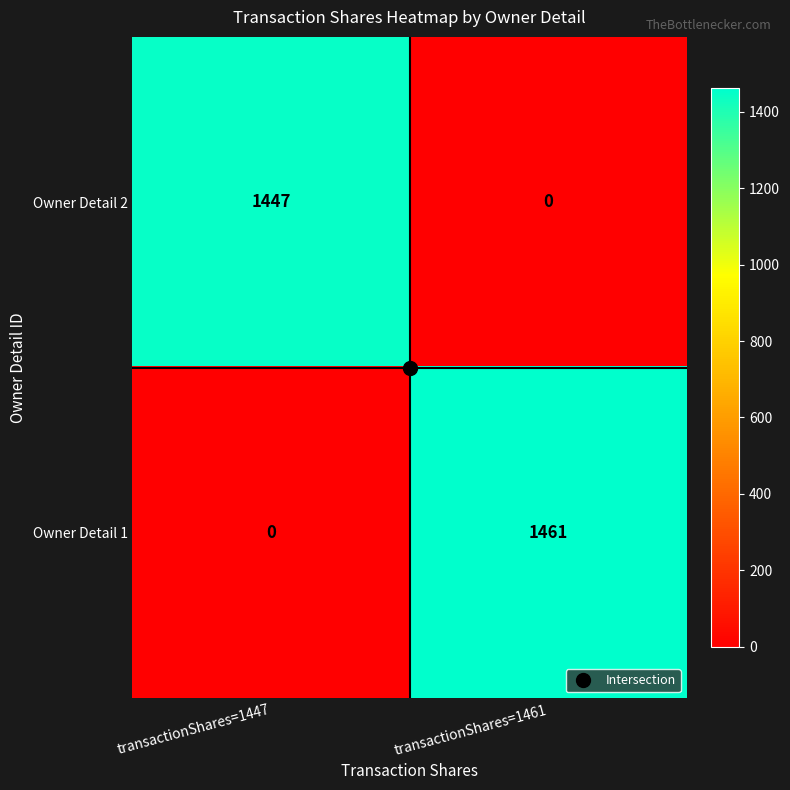

Is the value of Owner Detail 1 at transactionShares=1447 greater than the value of Owner Detail 2 at transactionShares=1447?

No